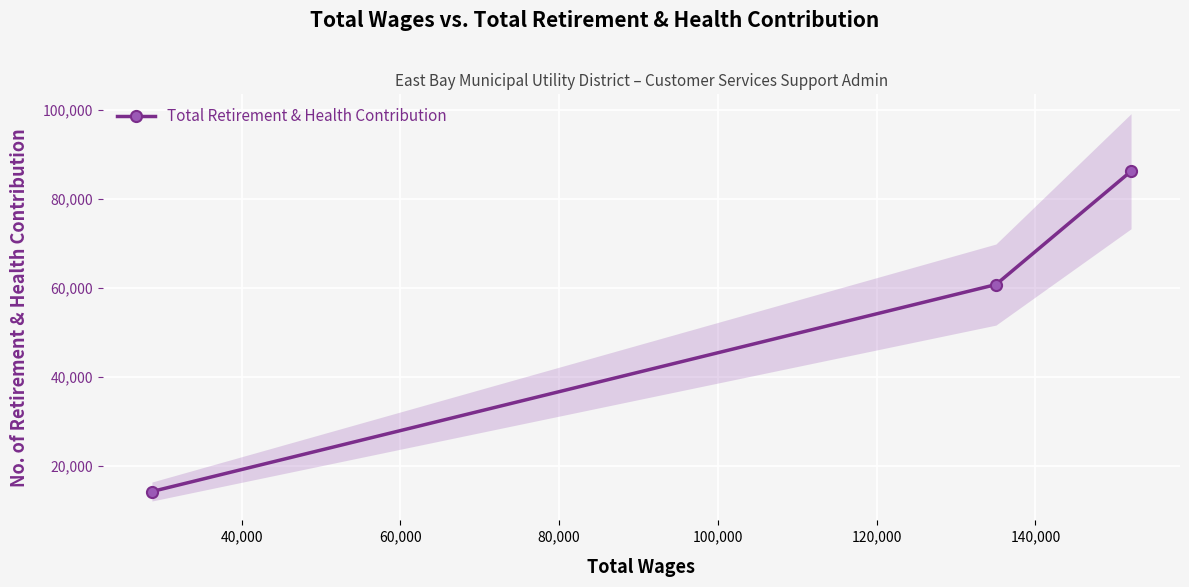

Is this an area chart (filled region under the line)?

No